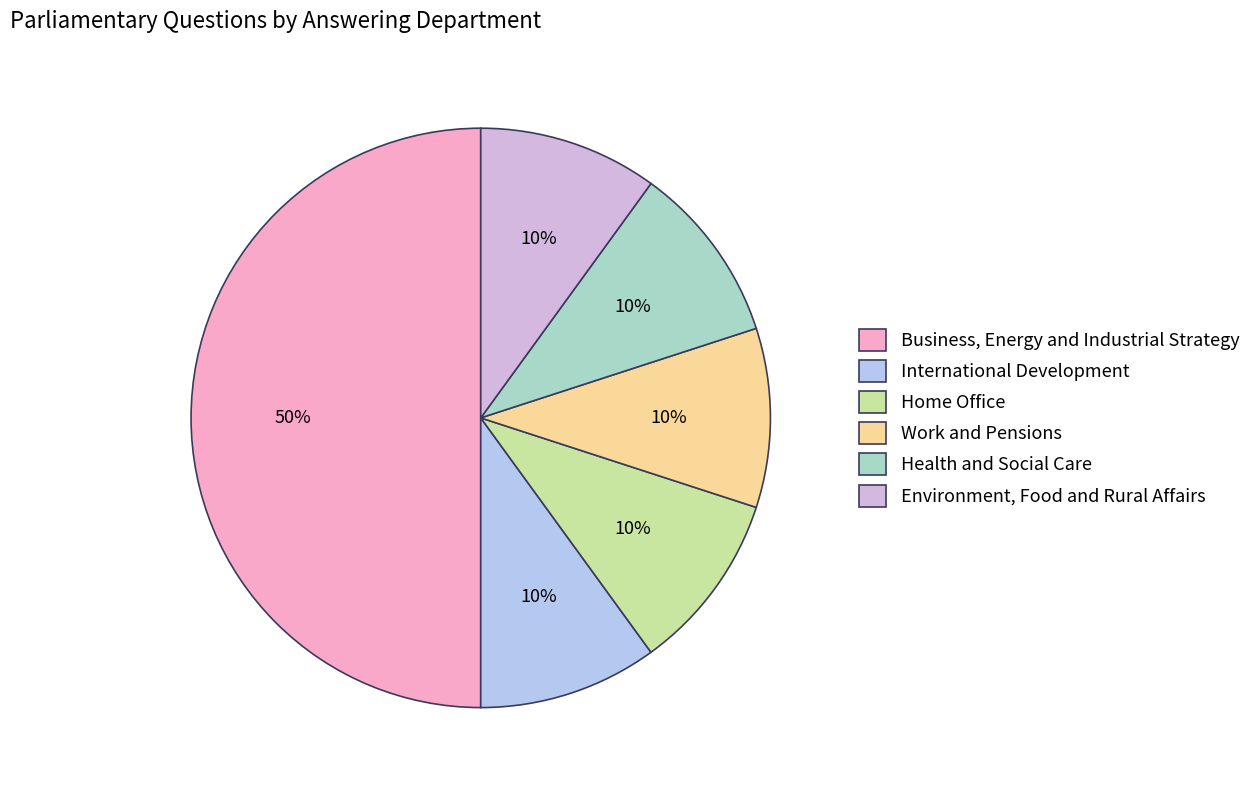

Combined, do Health and Social Care and Work and Pensions account for over 50%?

No